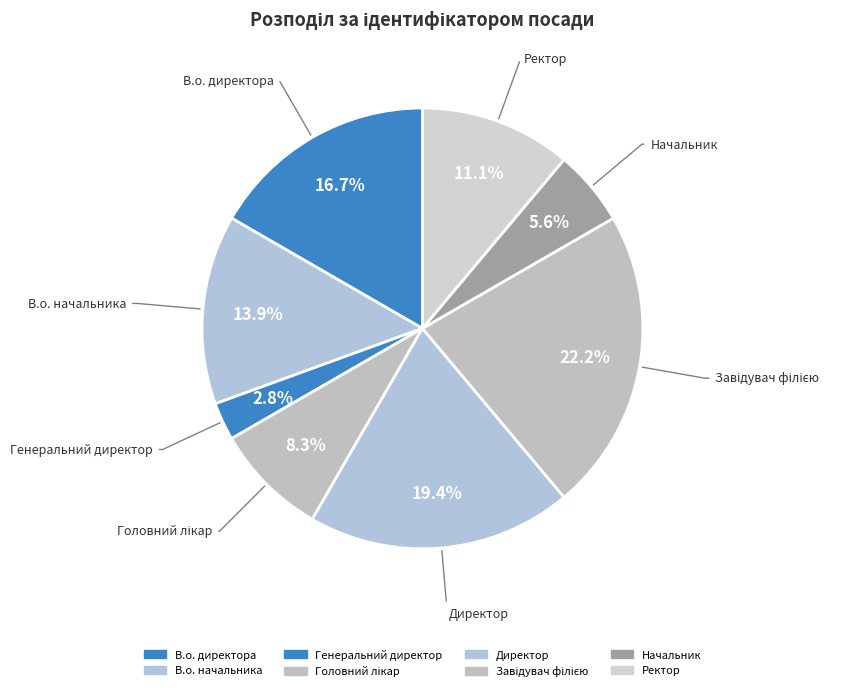

Is there a majority slice in this chart?

No